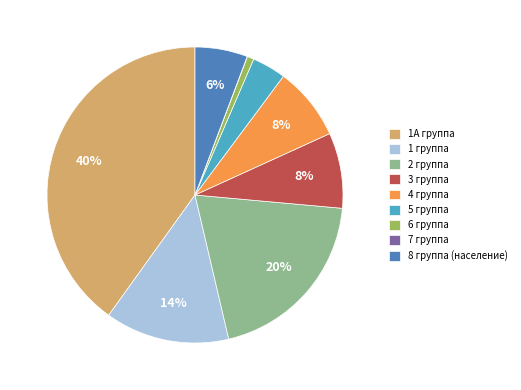

Which has a higher value, 6 группа or 4 группа?

4 группа